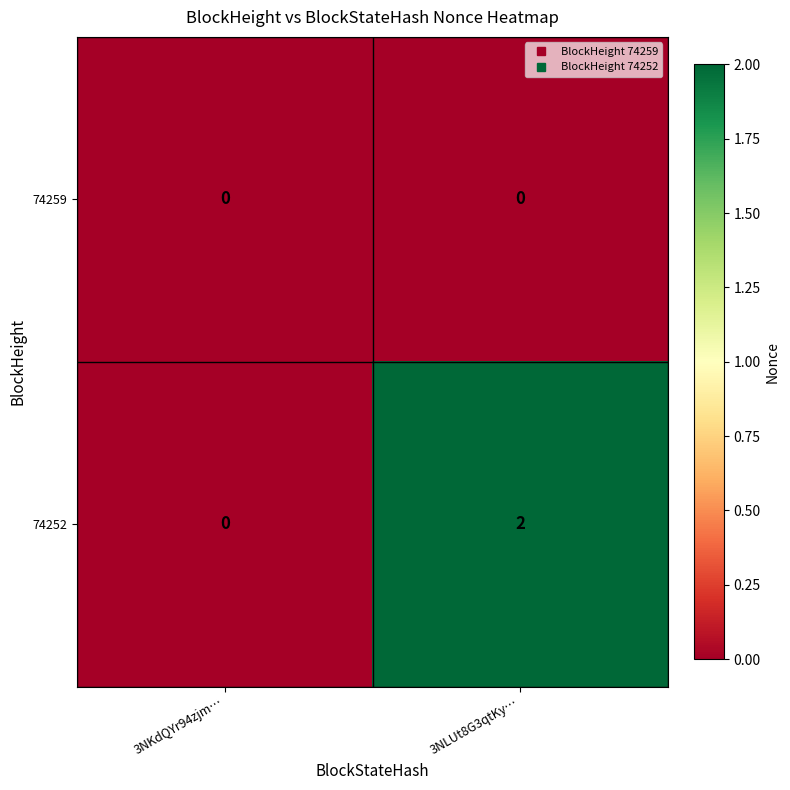

Reading left to right, what are all the values shown in this chart?

74259: 0	0
74252: 0	2